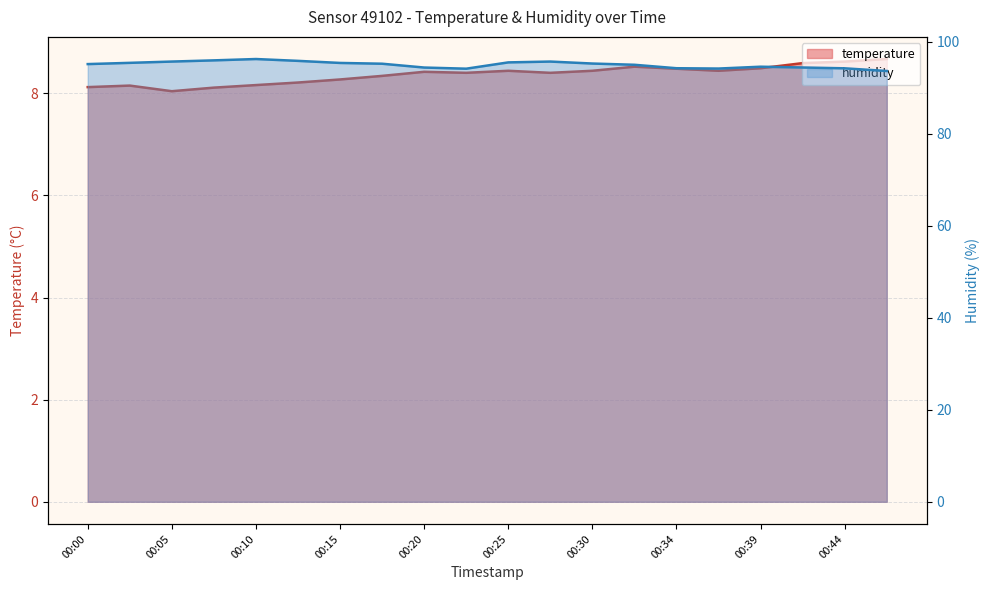

How many data points does each series have?

20